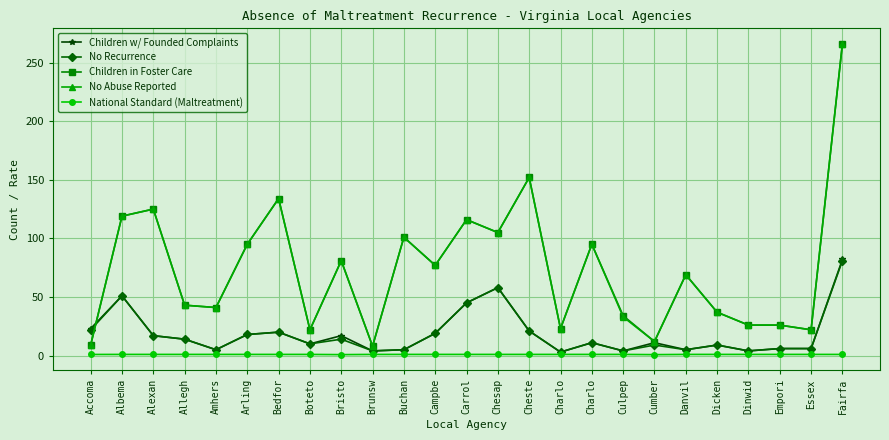

Does the chart display data point markers on the line(s)?

Yes